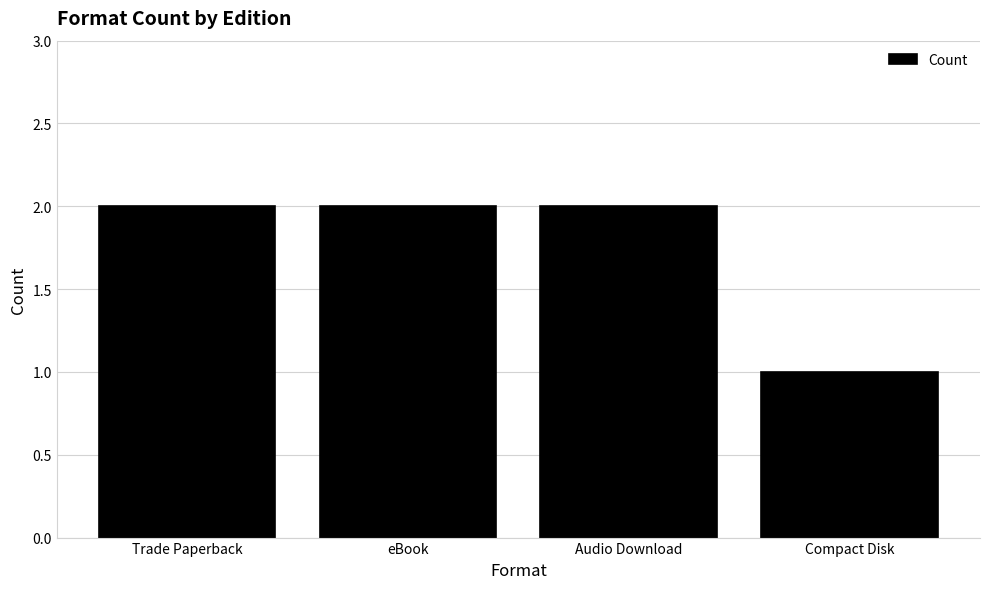

The chart shows a value of 1 at Audio Download. True or false?

False